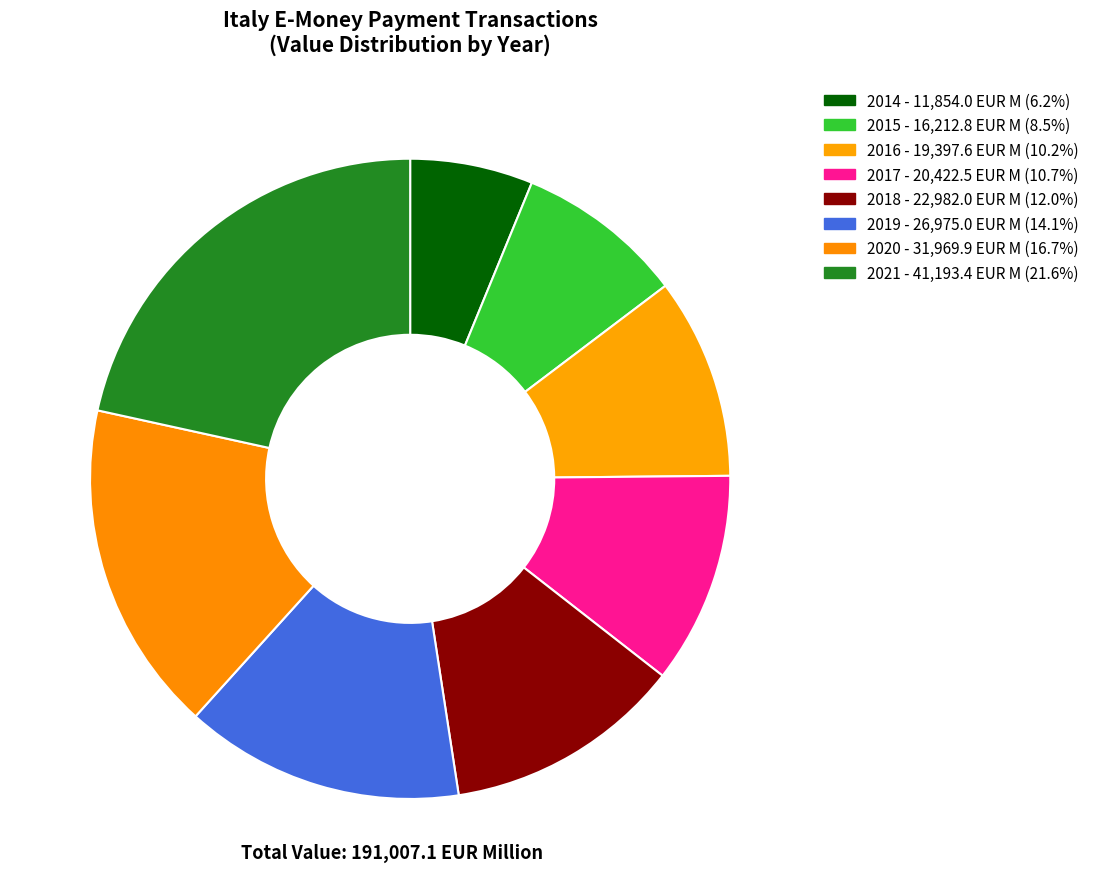

Which category has the smallest portion of the pie?

'14